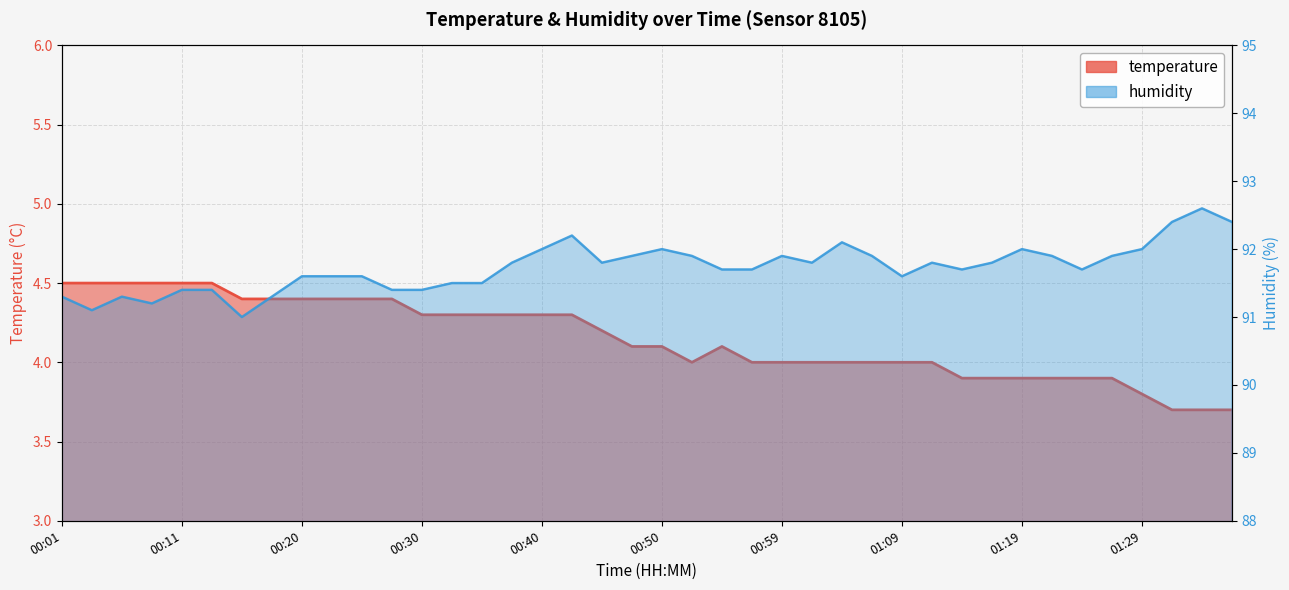

Count the number of data series in this chart.

2